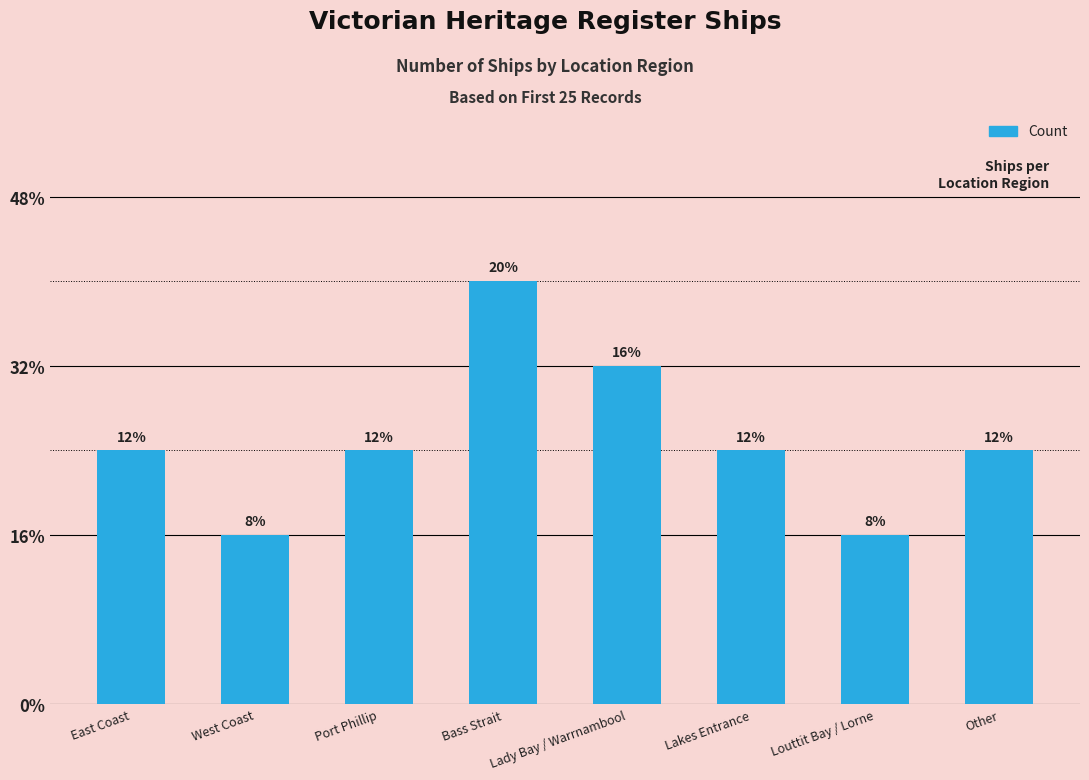

Does the chart contain any negative values?

No